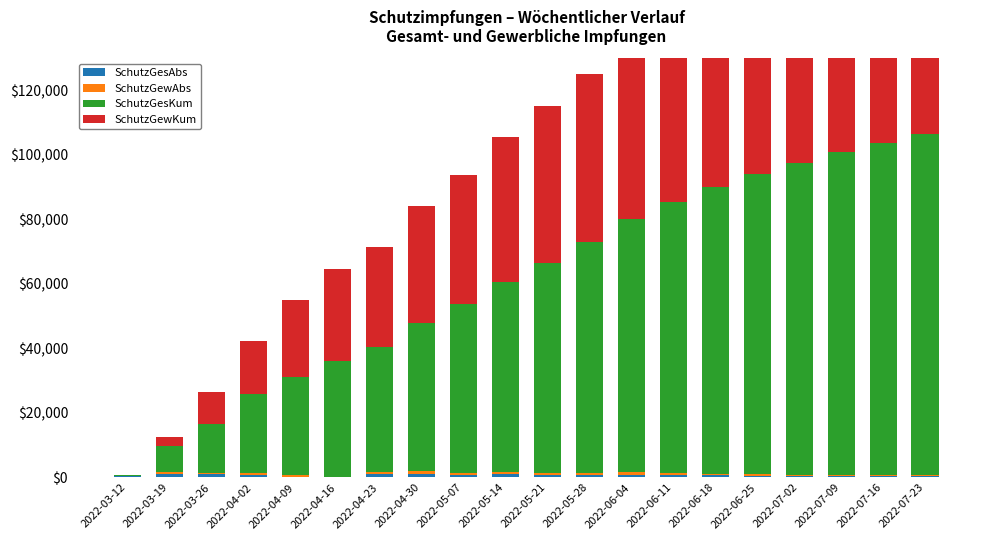

Reading right to left, extract all data points from this chart.

SchutzGesAbs: 389	412	478	502	589	645	778	912	847	762	953	811	1079	953	120	118	896	1060	1083	327
SchutzGewAbs: 261	289	312	352	401	478	589	701	623	541	803	612	934	882	1	808	561	330	481	4
SchutzGesKum: 105789	103012	100234	96812	93201	89012	84102	78543	71402	65213	59001	52341	46012	38668	35891	30366	24352	15329	8072	327
SchutzGewKum: 72512	70801	68912	66801	64512	62012	59234	56012	52341	48712	44901	40123	36012	30995	28749	23679	16434	9730	2840	4